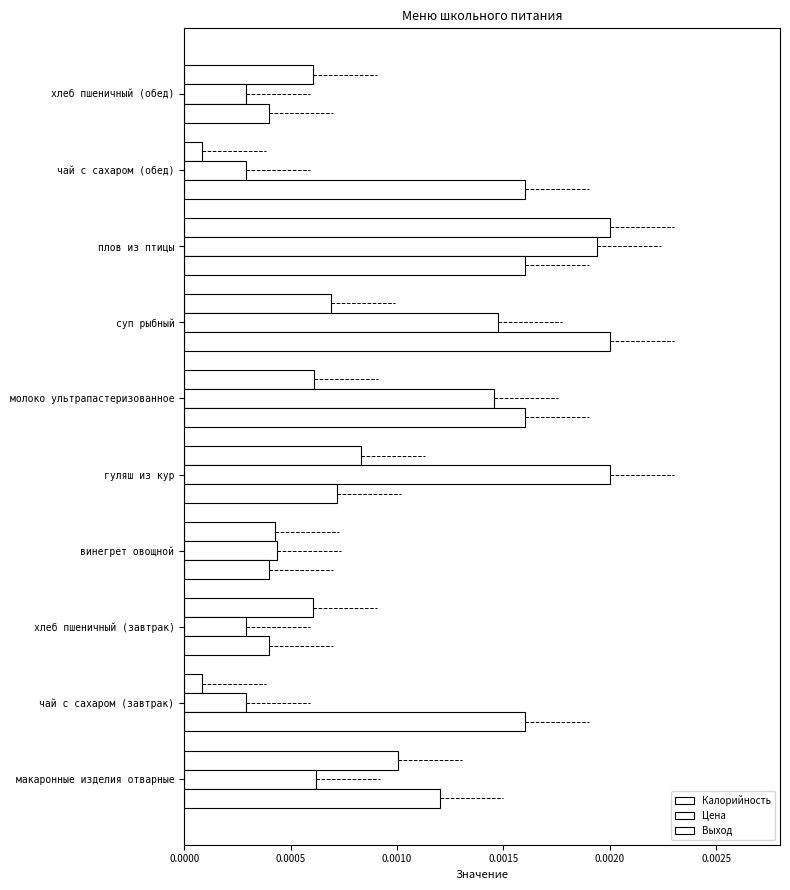

How many categories are shown in the chart?

10